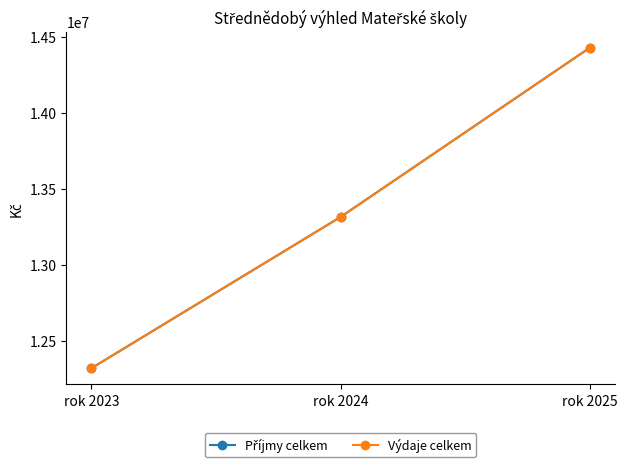

At rok 2024, list the series in order from smallest to largest.

Příjmy celkem, Výdaje celkem